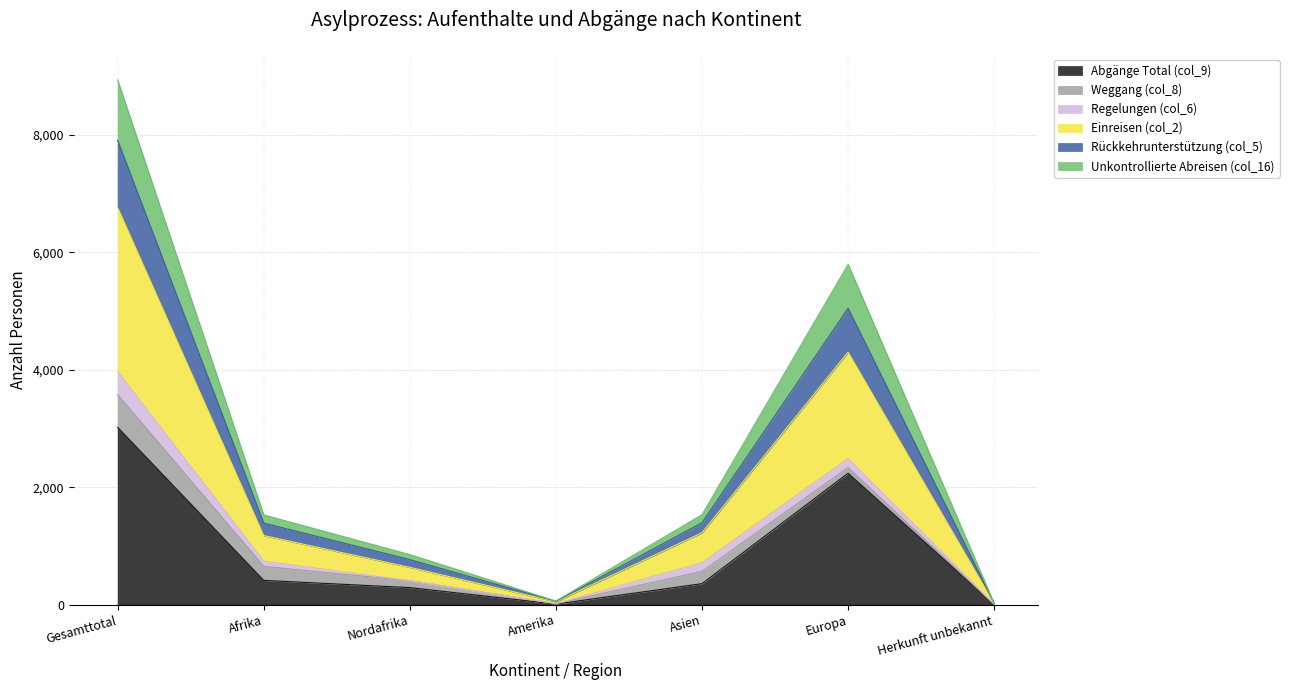

How many categories are shown in the chart?

7